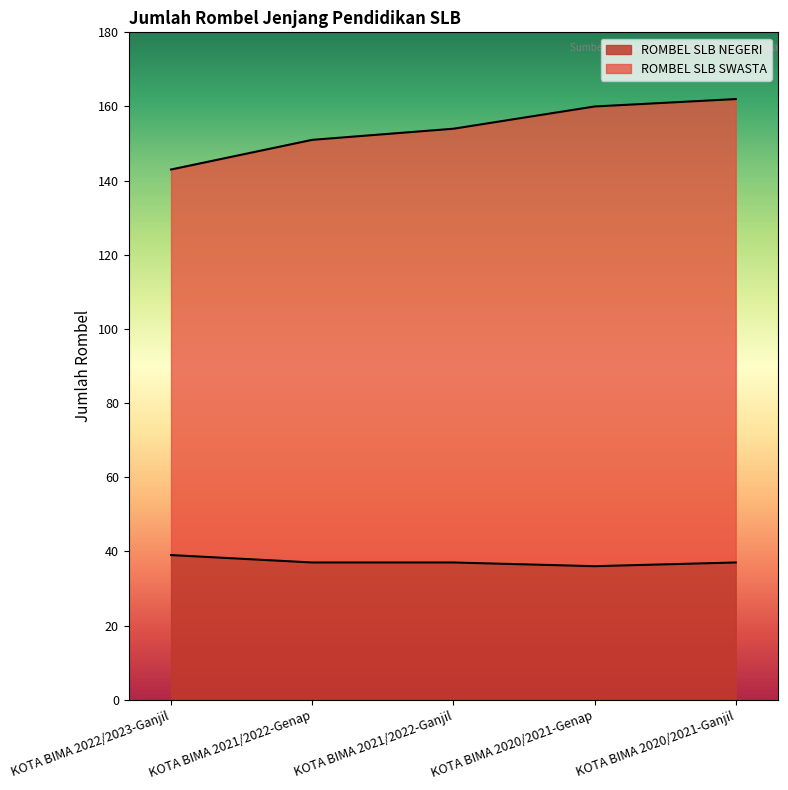

How many values in the ROMBEL SLB SWASTA series exceed 154?

2